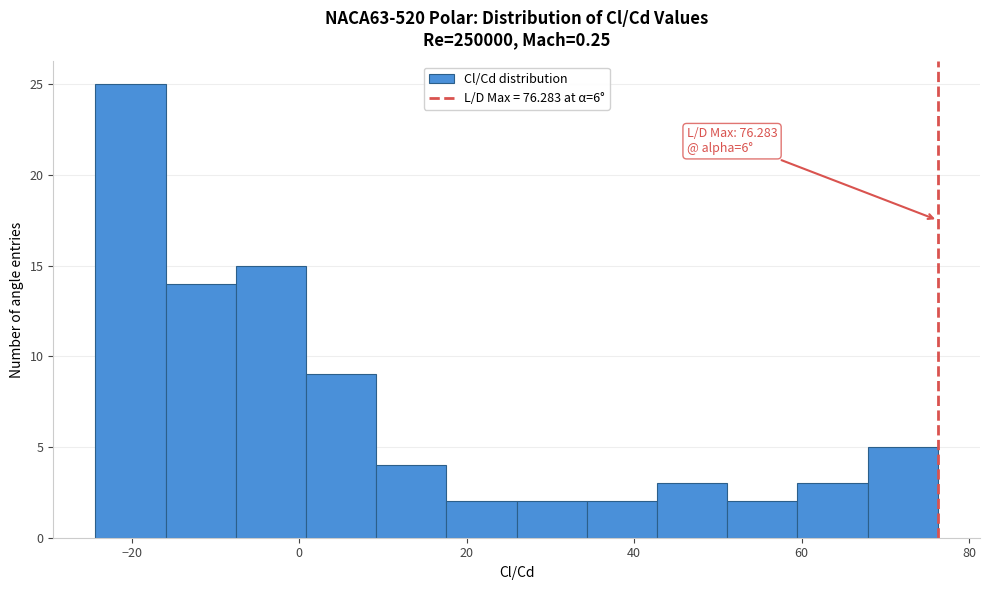

Which range on the x-axis has the tallest bar?

-24 to -16